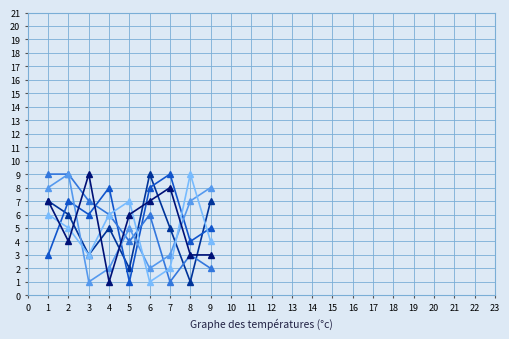

What is the greatest value displayed?

9